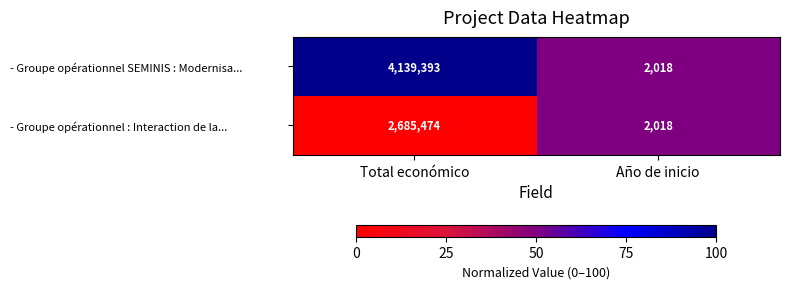

Which category has the lowest value across all series?

Año de inicio